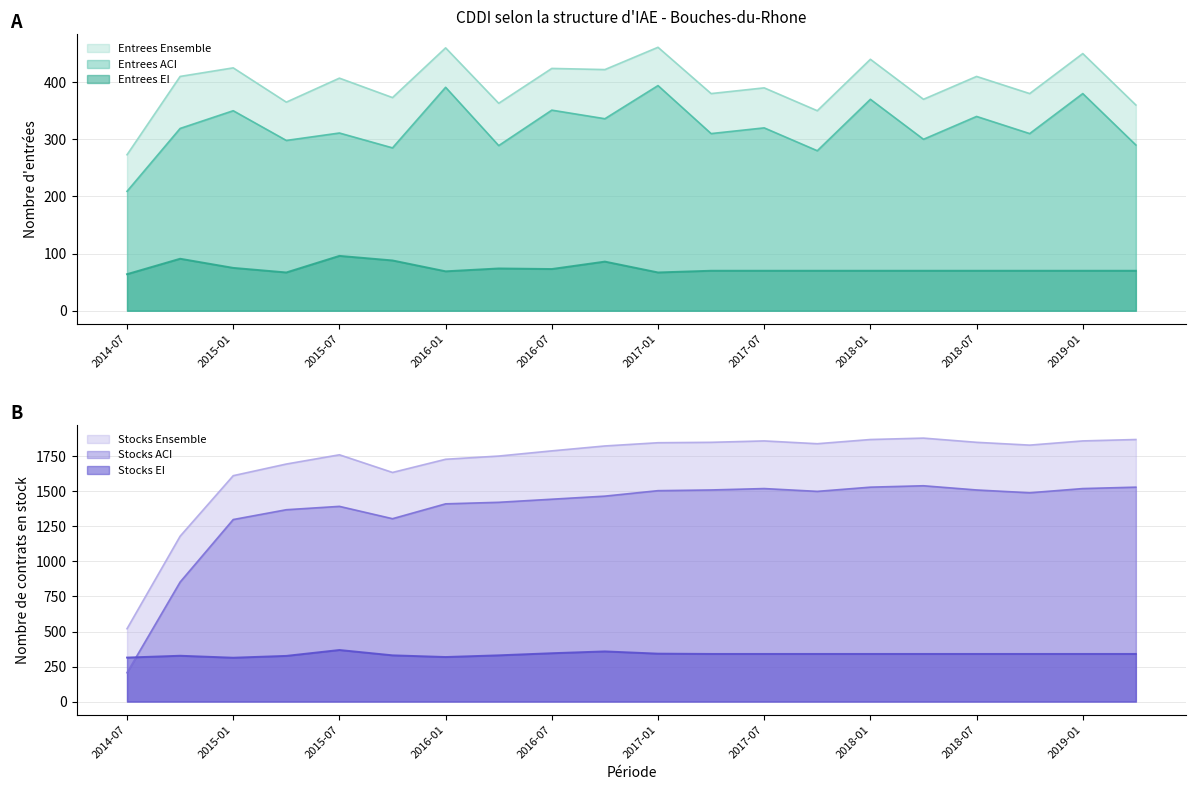

What is the value of the Stocks ACI point at the 10th from the left?

1466